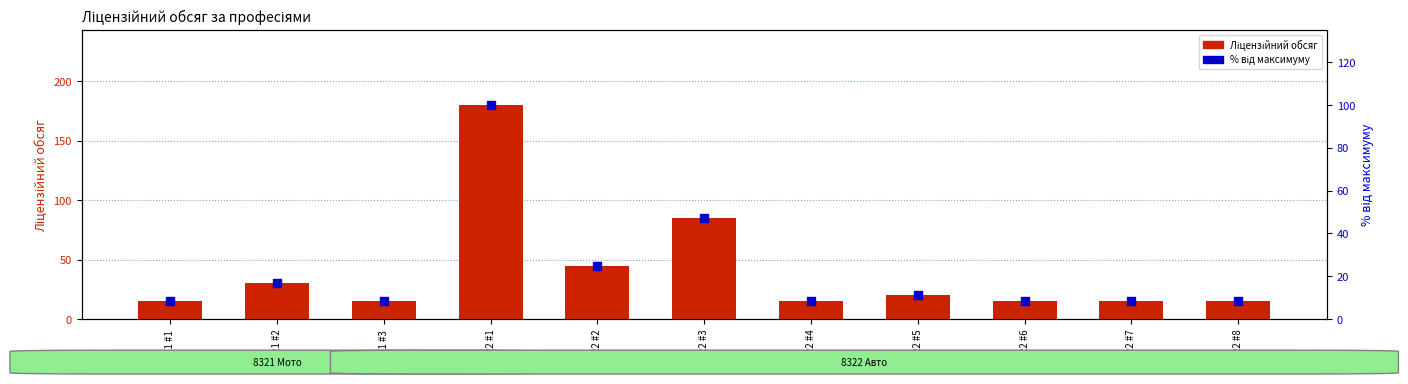

At how many categories does at least one series exceed 59?

2